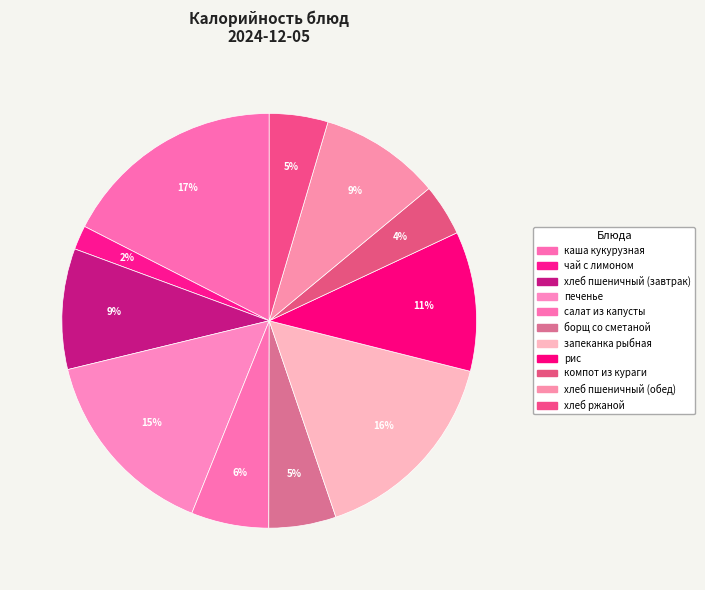

Count the number of slices in the pie.

11